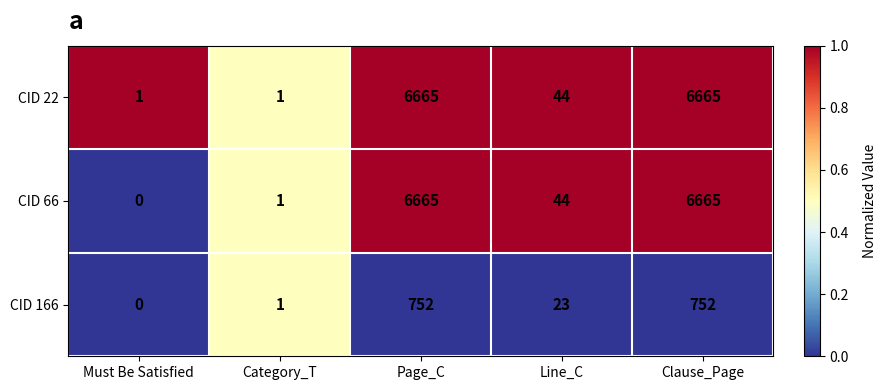

Is the value of CID 22 at Clause_Page greater than the value of CID 166 at Category_T?

Yes